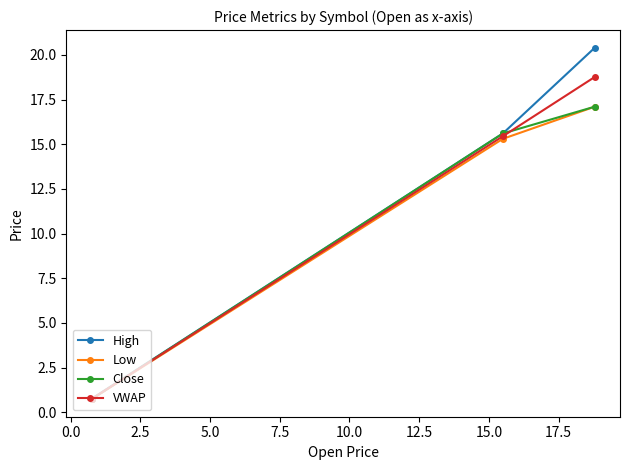

Which series has the widest spread of values?

High